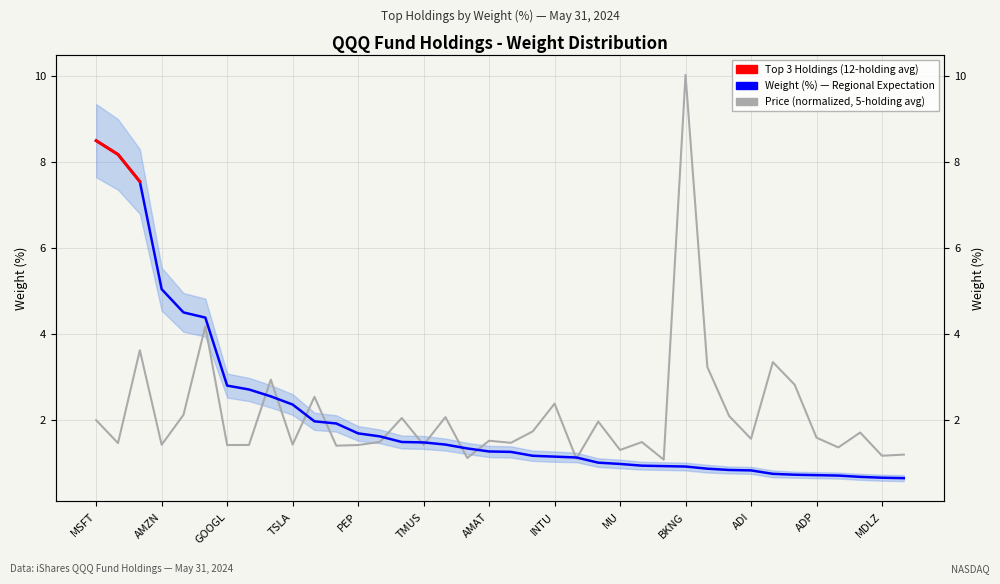

Where is the first local maximum for Price (norm)?

NVDA